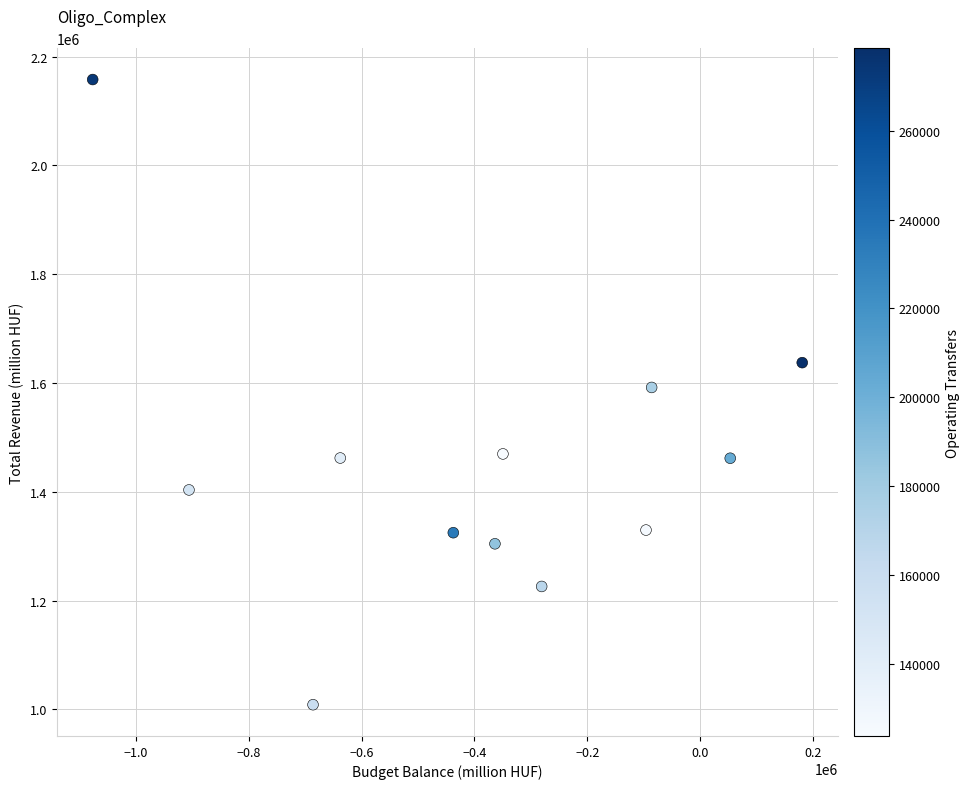

What is the range of X values (max minus min)?

1256731.6